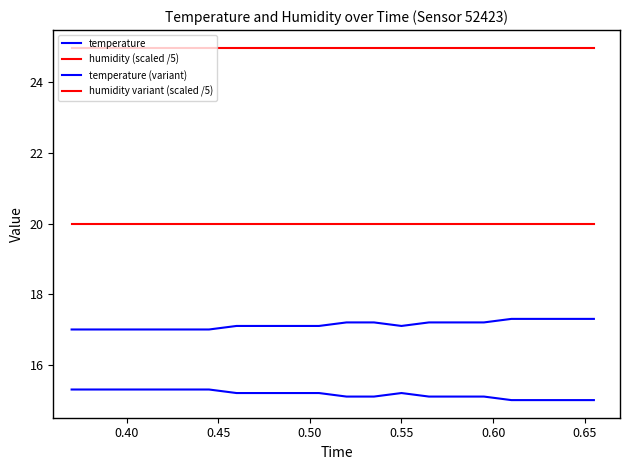

How many lines are shown in the chart?

4